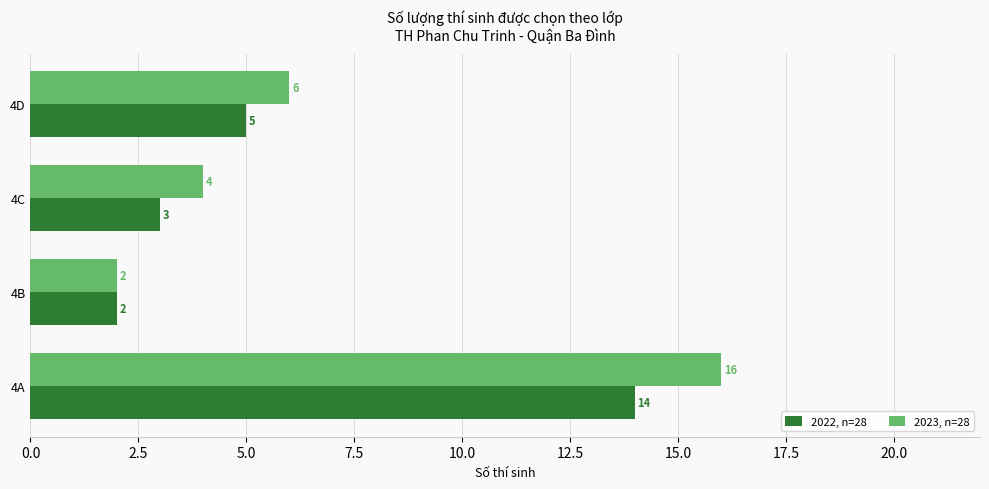

What is the difference between the 2022, n=28 values at 4A and 4C?

11